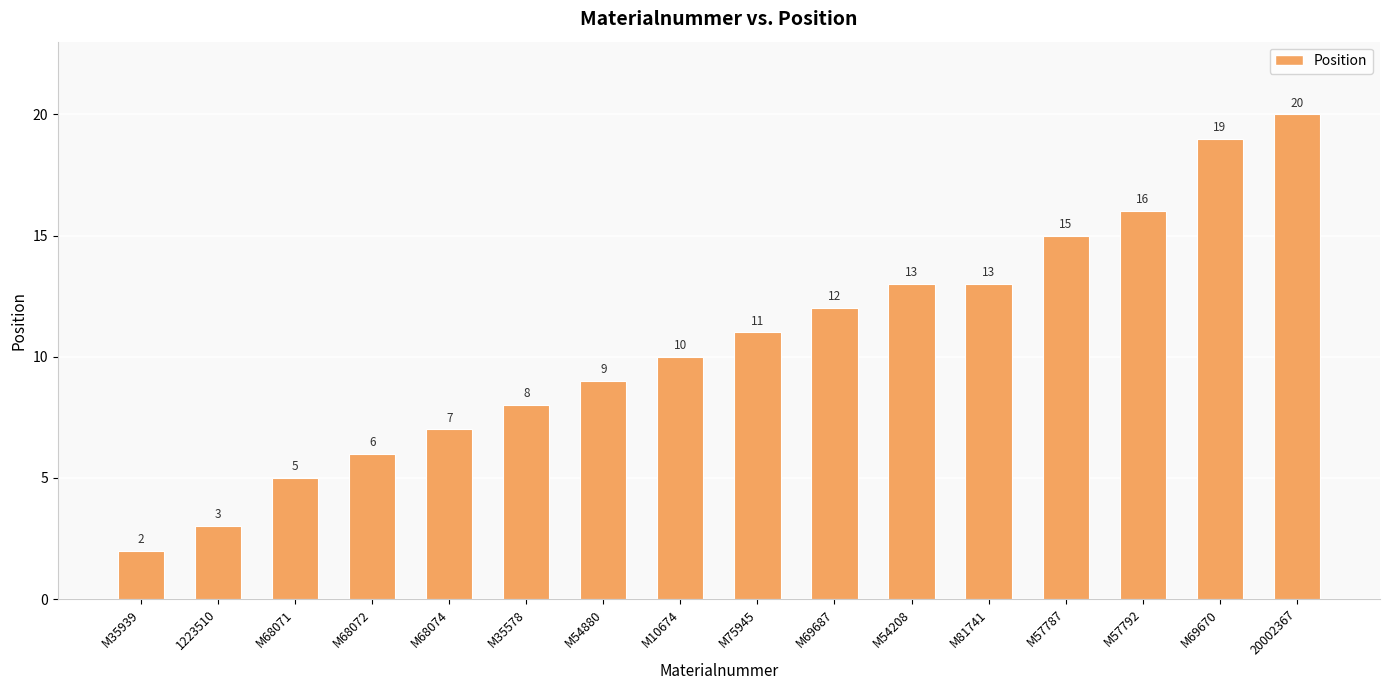

How many data points are less than 11?

8